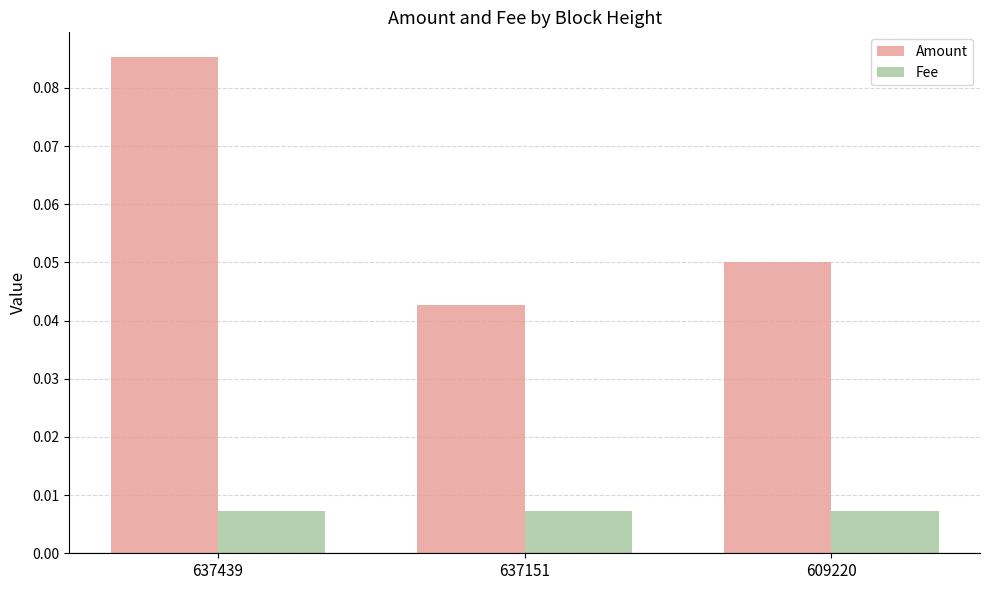

At which category does the chart reach its peak across all series?

637439